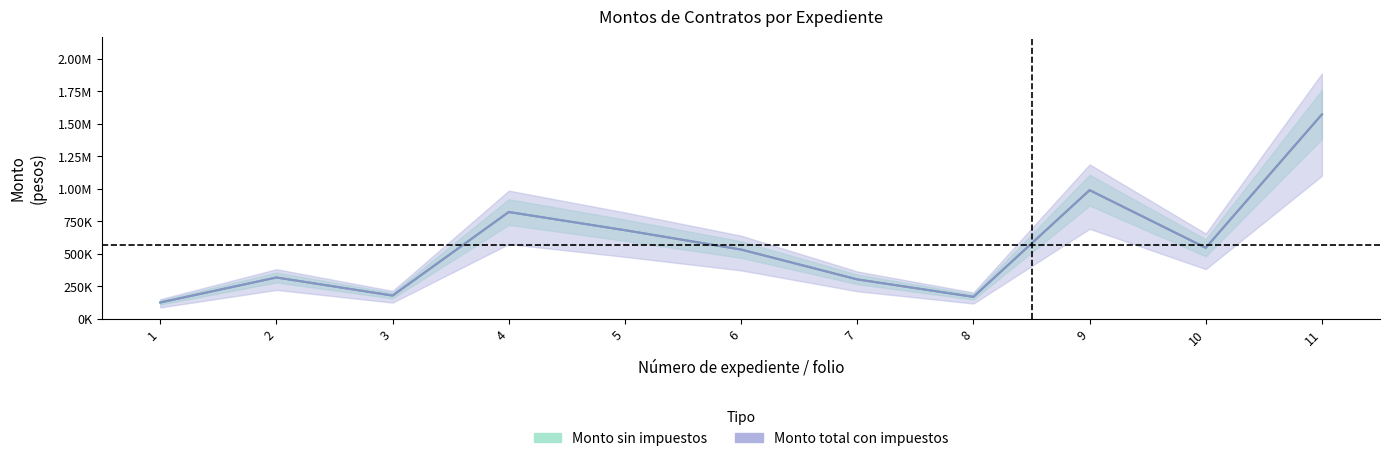

Where is Monto sin impuestos nearest to the value 850250?

4